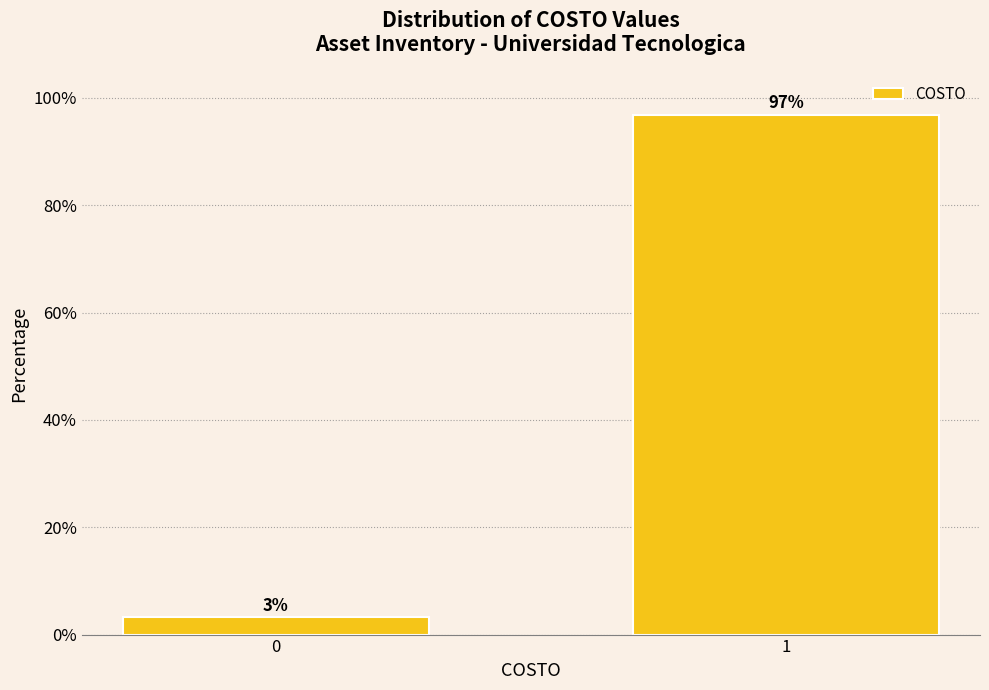

What is the maximum value shown in the chart?

96.8